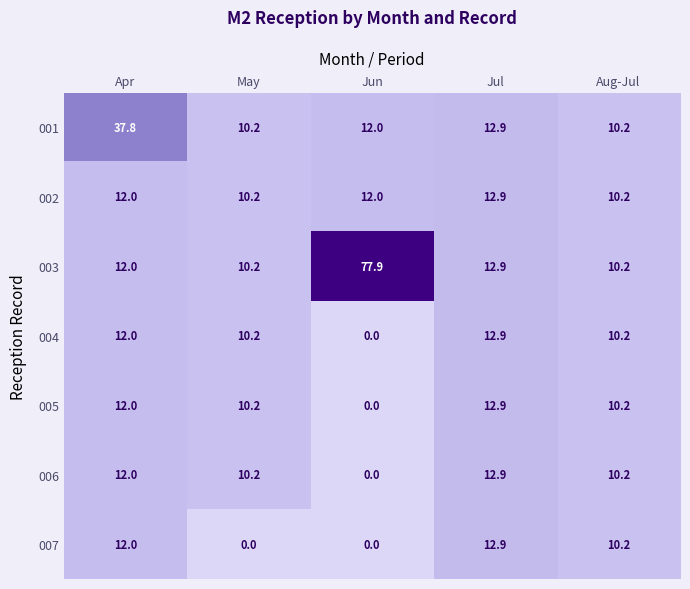

What is the approximate value of 002 at Jul?

12.9